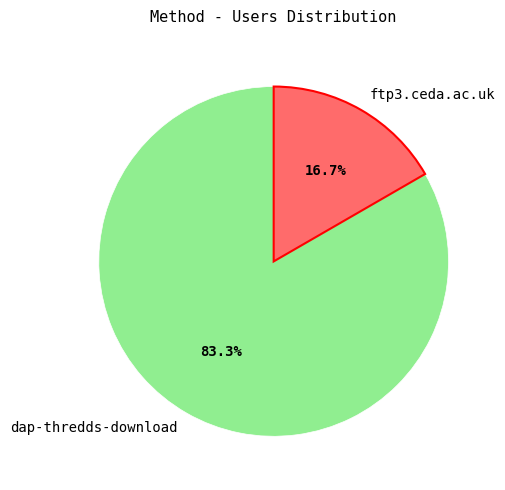

What percentage do dap-thredds-download and ftp3.ceda.ac.uk together represent?

100.0%